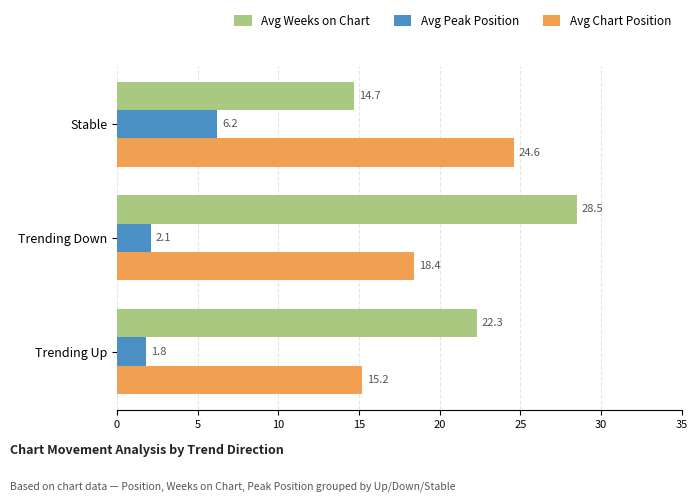

Which series has the largest range (max minus min)?

Avg Weeks on Chart